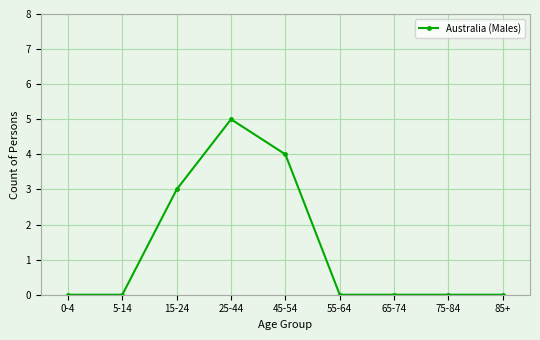

What position from the left is 75-84?

8